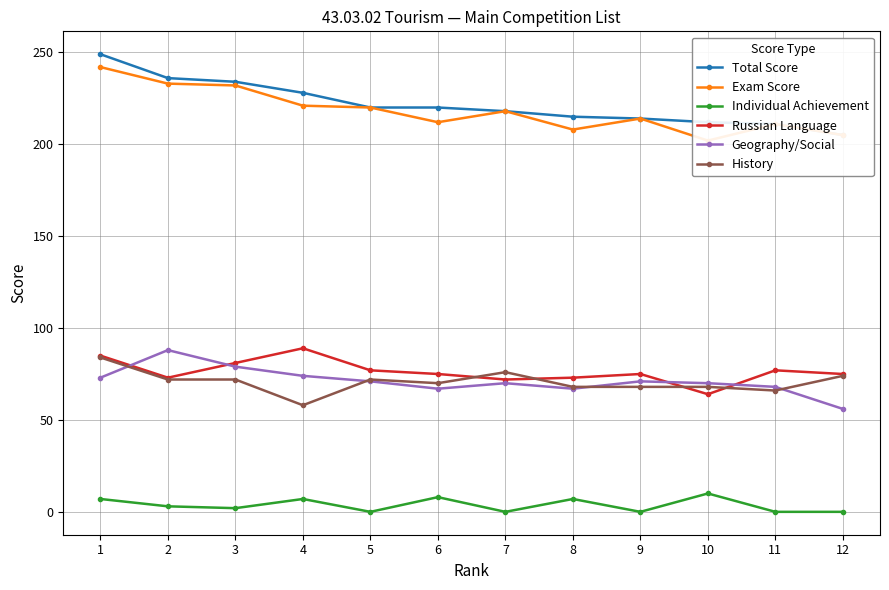

What is the greatest value displayed?

249